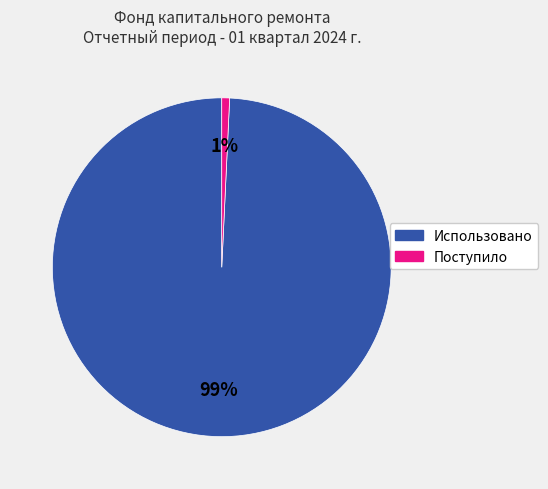

To the nearest percent, what percentage of the pie is Поступило?

1%